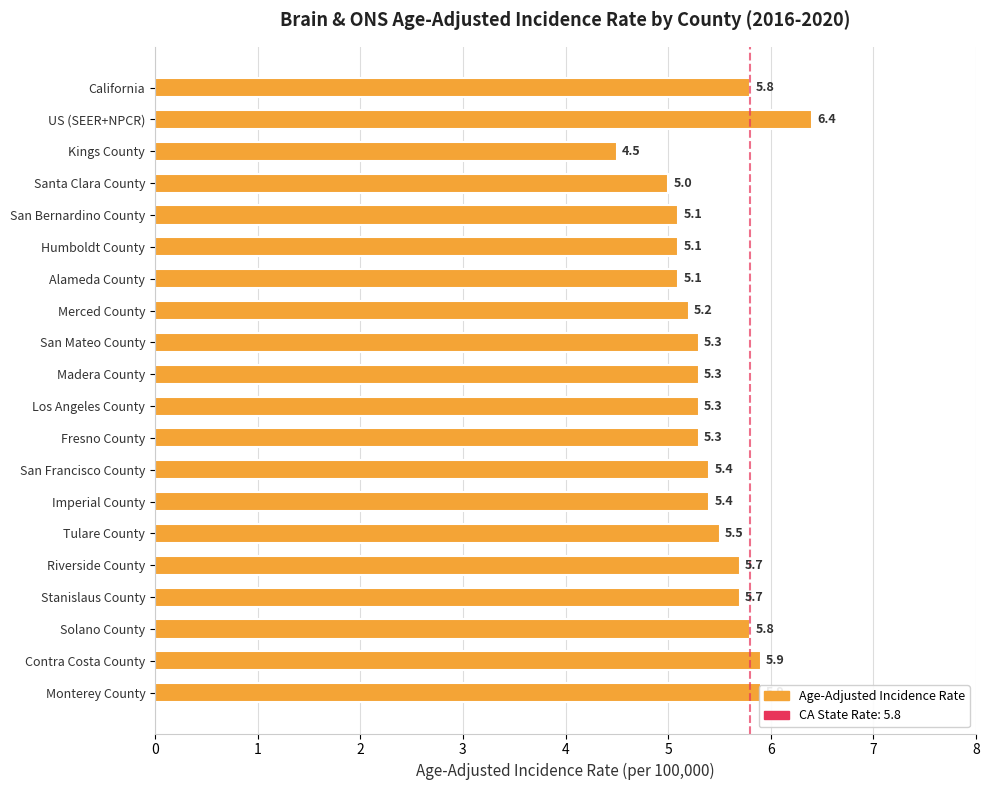

Is it true that the value at Fresno County is 3.0?

False